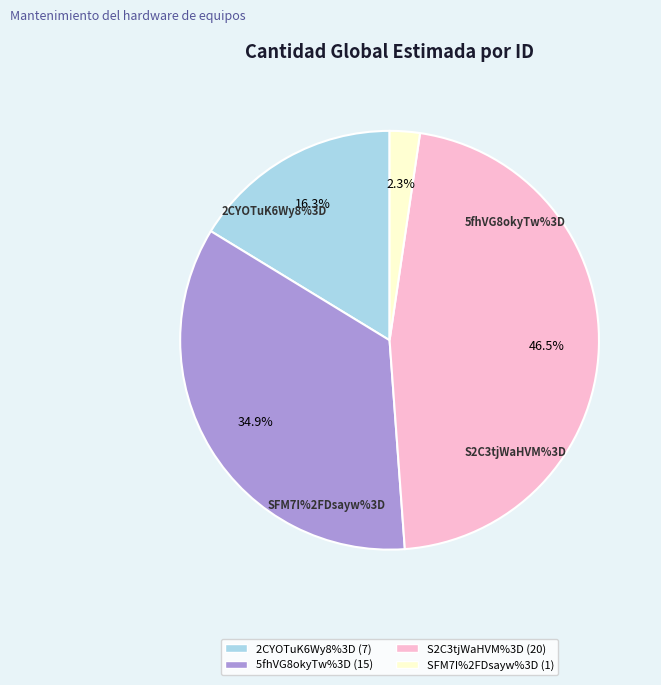

What is the change in value from 5fhVG8okyTw%3D to SFM7I%2FDsayw%3D?

-14